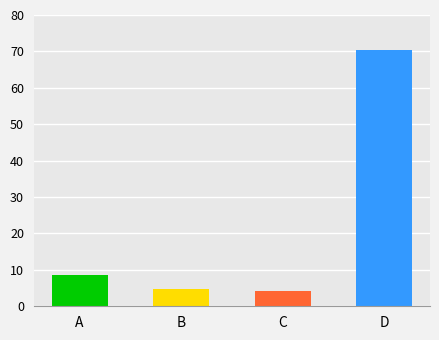

What is the sum of all values?

88.1